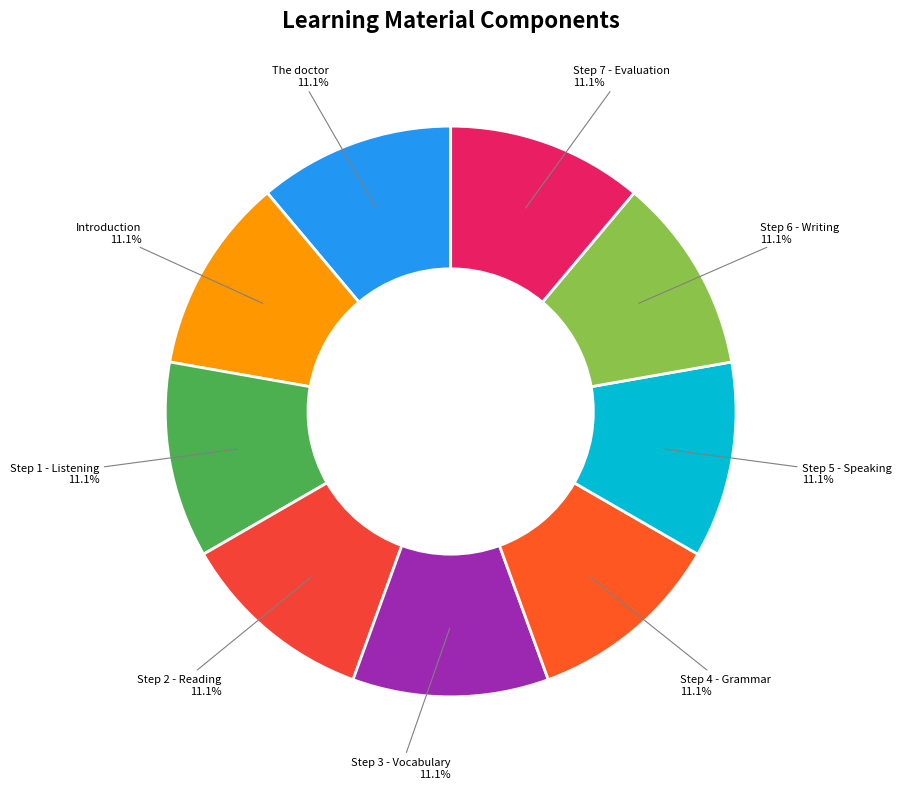

What is the ratio of the value at Introduction to the value at Step 1 - Listening?

1.0